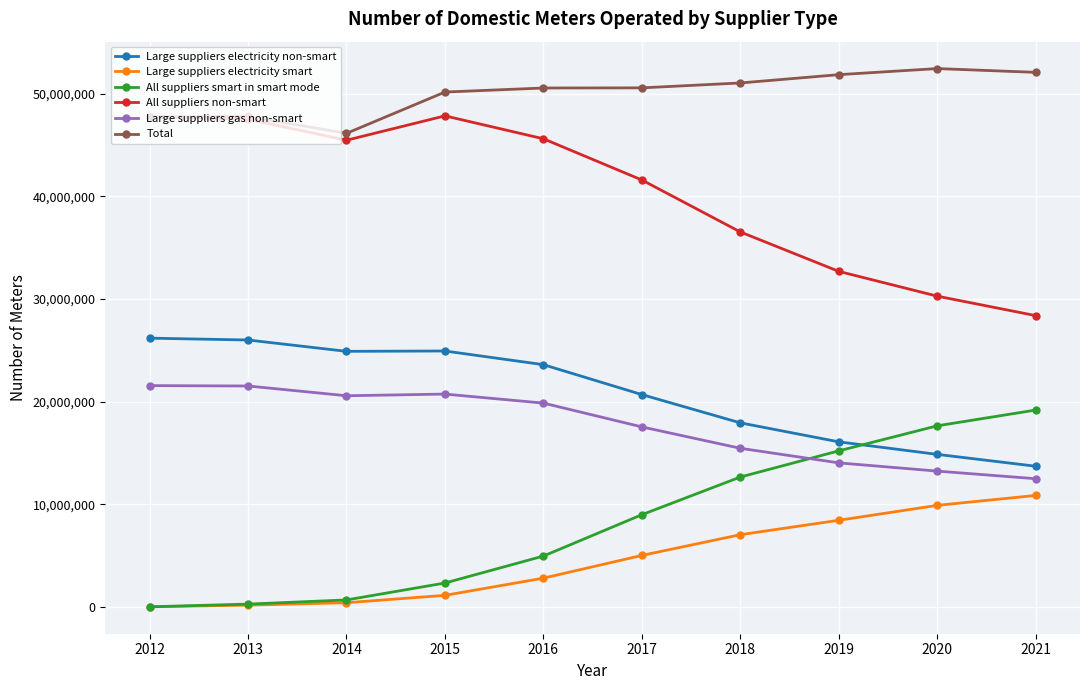

Where is the first local minimum for Total?

2014